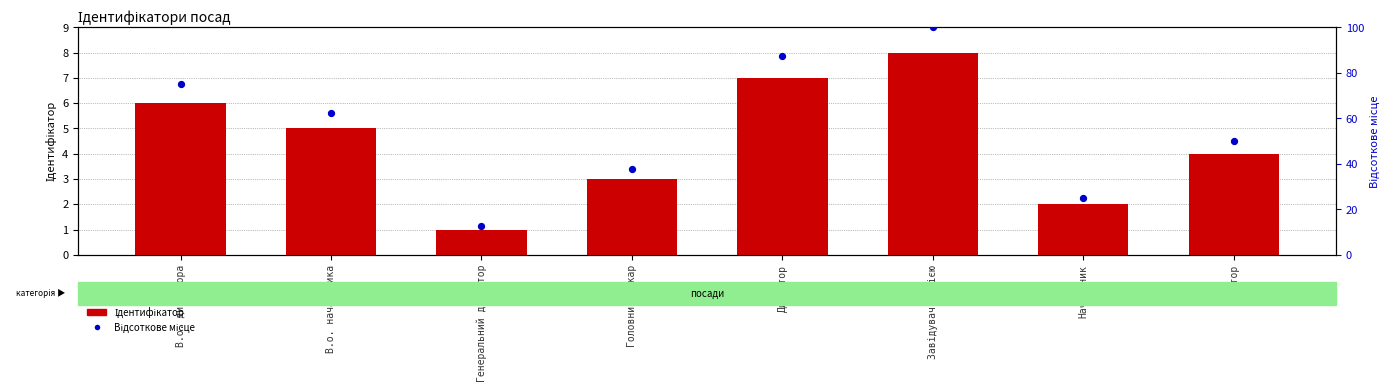

Which series reaches the minimum Y coordinate?

Ідентифікатор